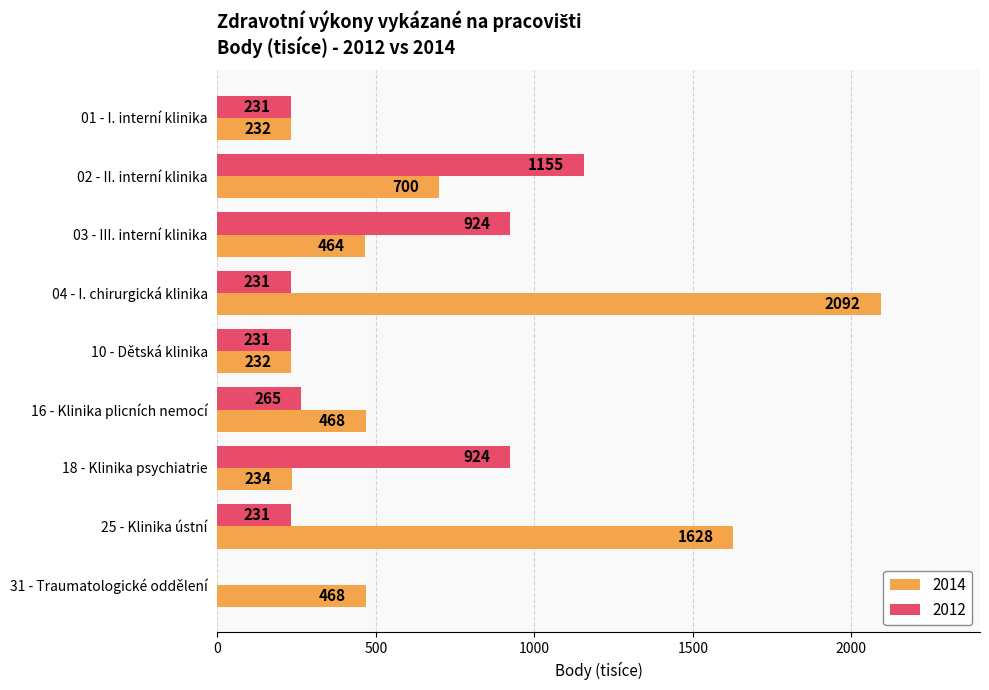

Between 01 - I. interní klinika and 18 - Klinika psychiatrie, which series saw the biggest shift?

2012